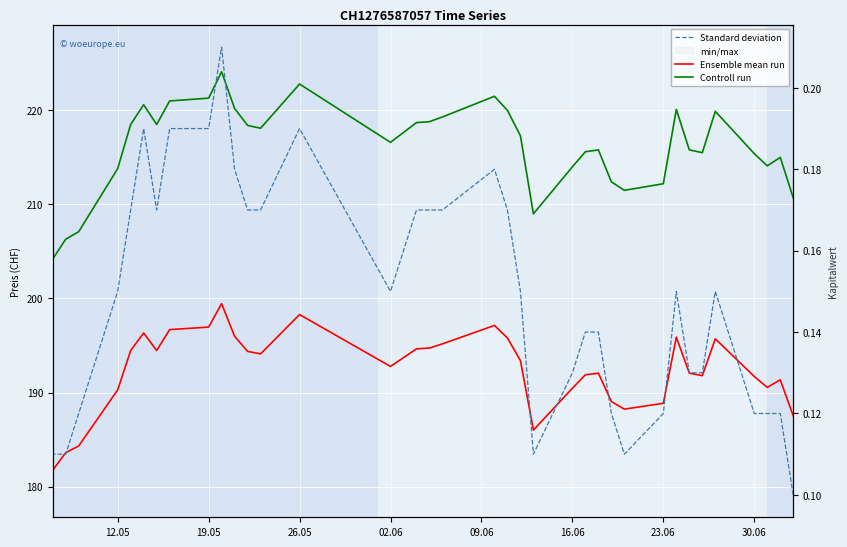

True or false: Controll run and Standard deviation intersect in this chart.

False